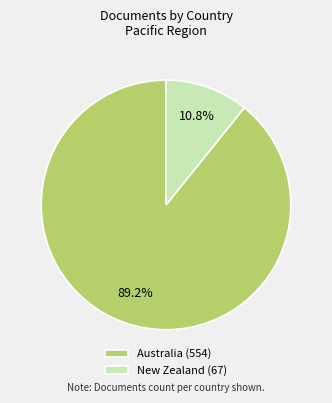

To the nearest percent, what percentage of the pie is New Zealand?

11%